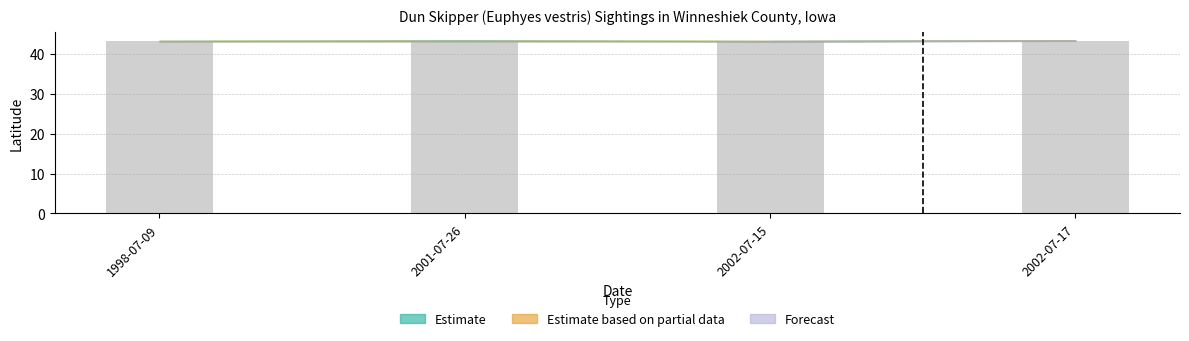

What is the ratio of the value at 2001-07-26 to the value at 2002-07-15?

1.0